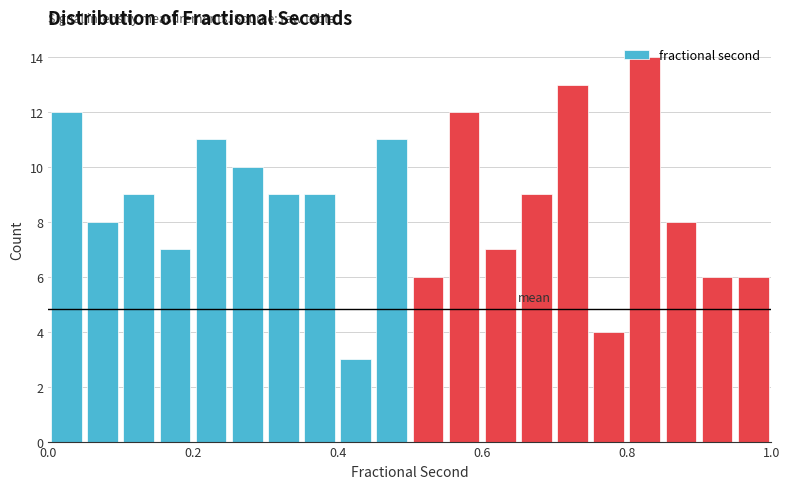

Read against the x-axis, roughly where is the centre of the tallest bar?

0.82